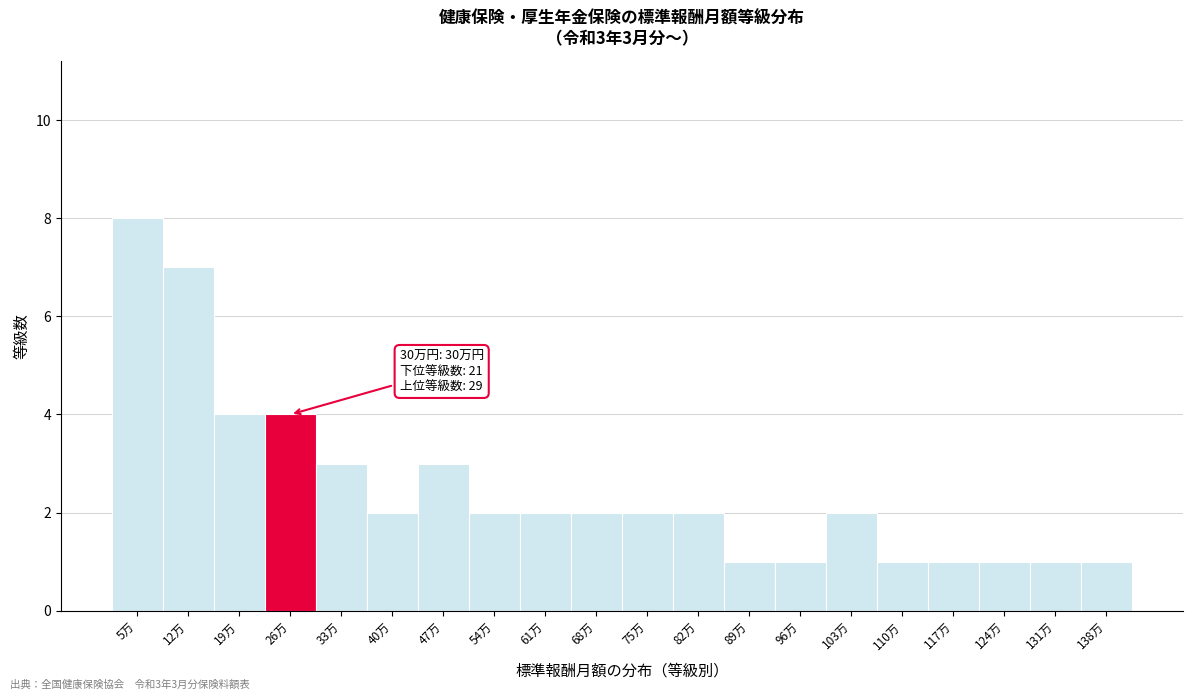

Reading right to left, transcribe all the data shown in this chart.

1	1	1	1	1	2	1	1	2	2	2	2	2	3	2	3	4	4	7	8